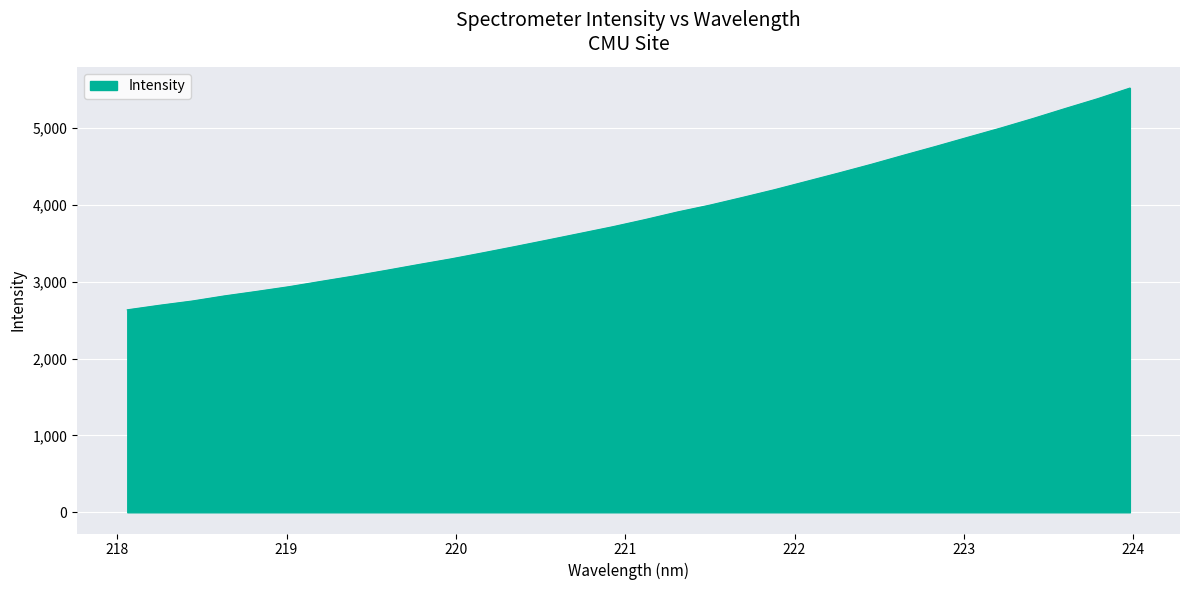

What is the minimum value shown in the chart?

2634.0